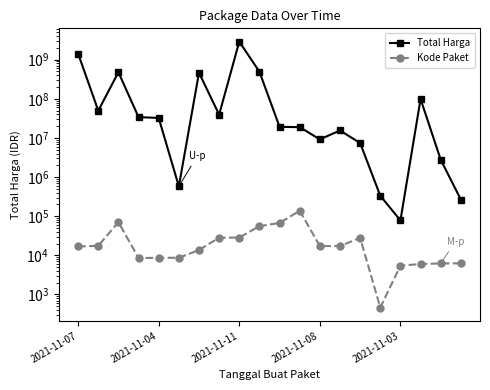

Is this an area chart (filled region under the line)?

No